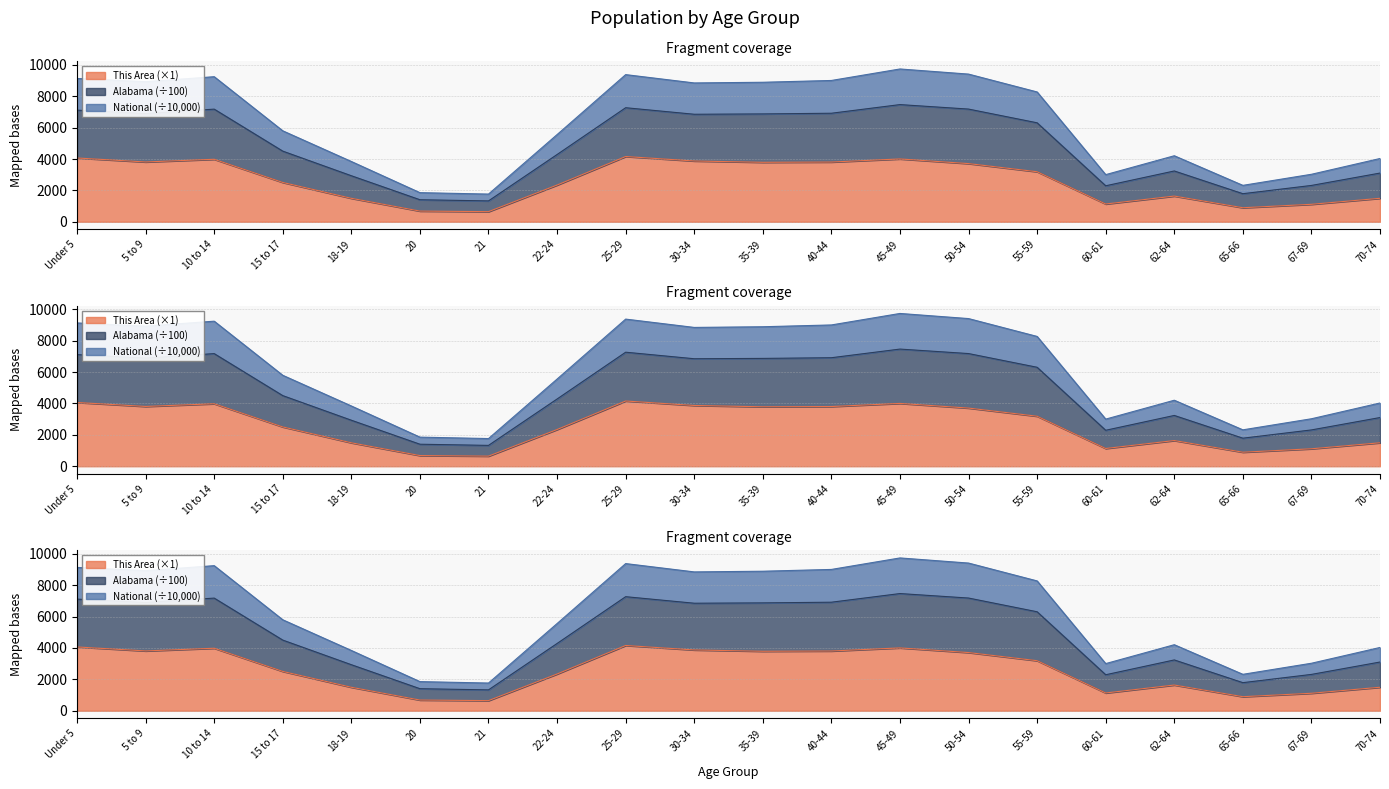

Is it true that This Area equals 917.6 at 70-74?

False